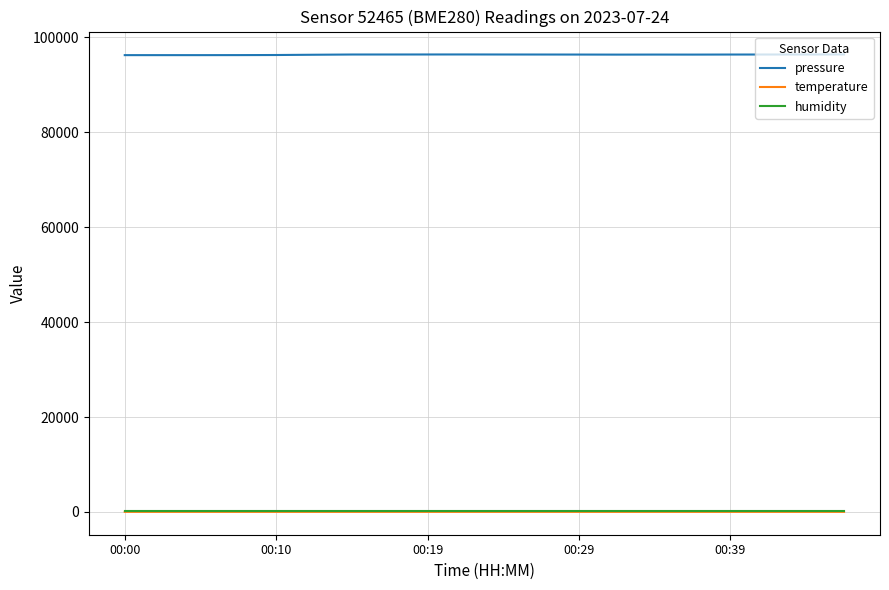

Which series has the widest spread of values?

pressure